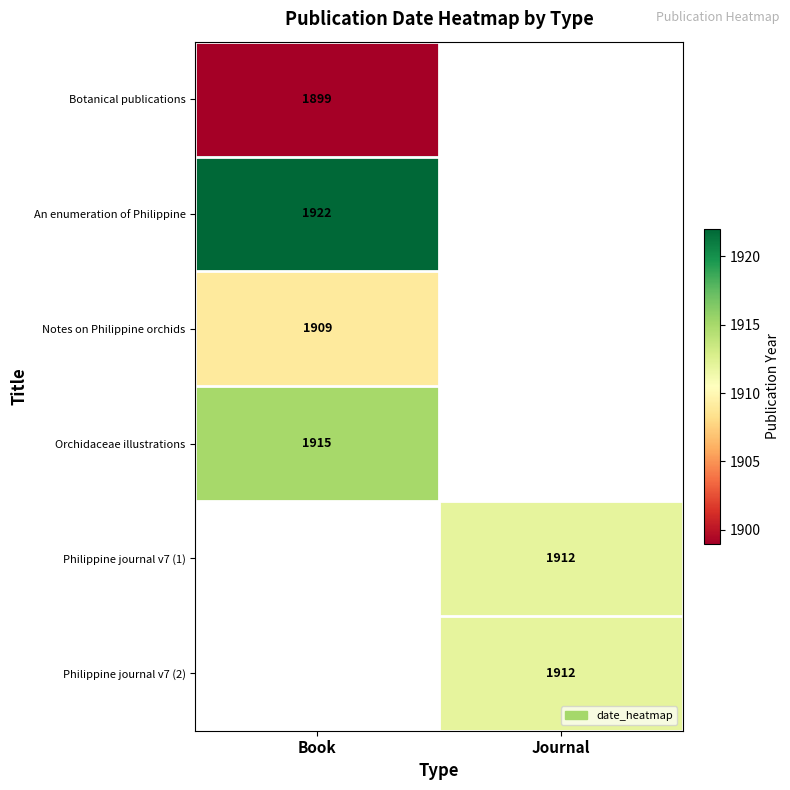

What is the difference between the highest and lowest values at Book?

23.0